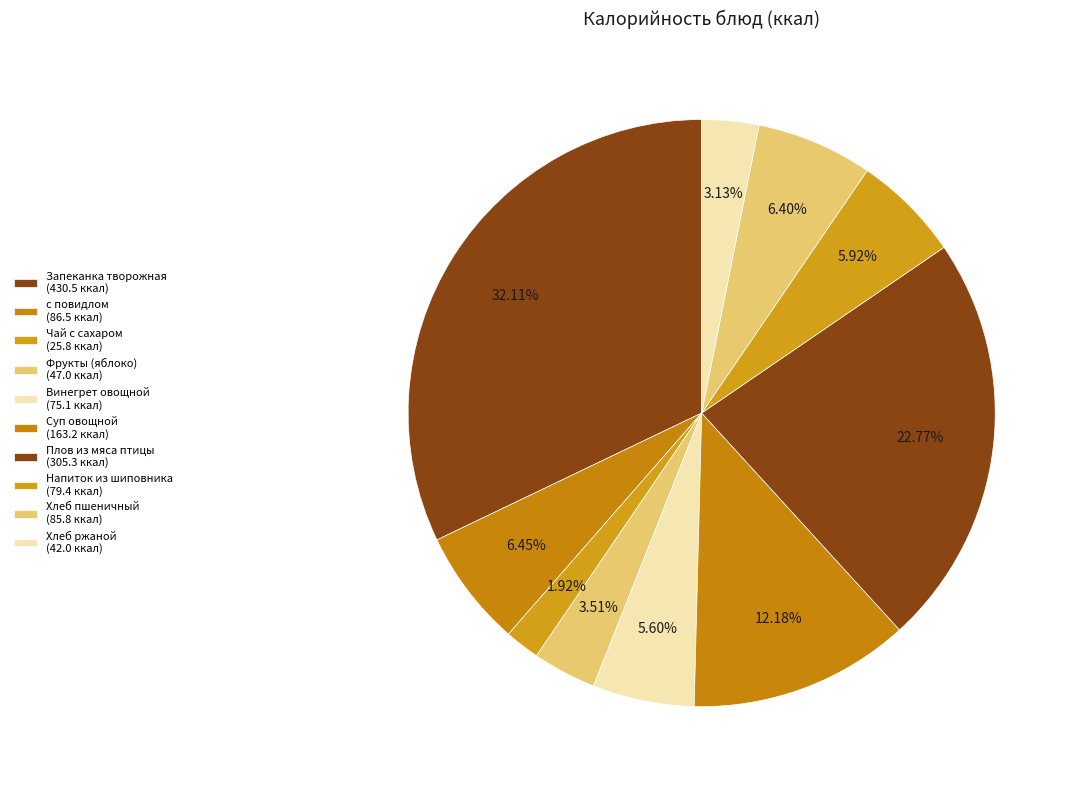

Count the number of slices in the pie.

10